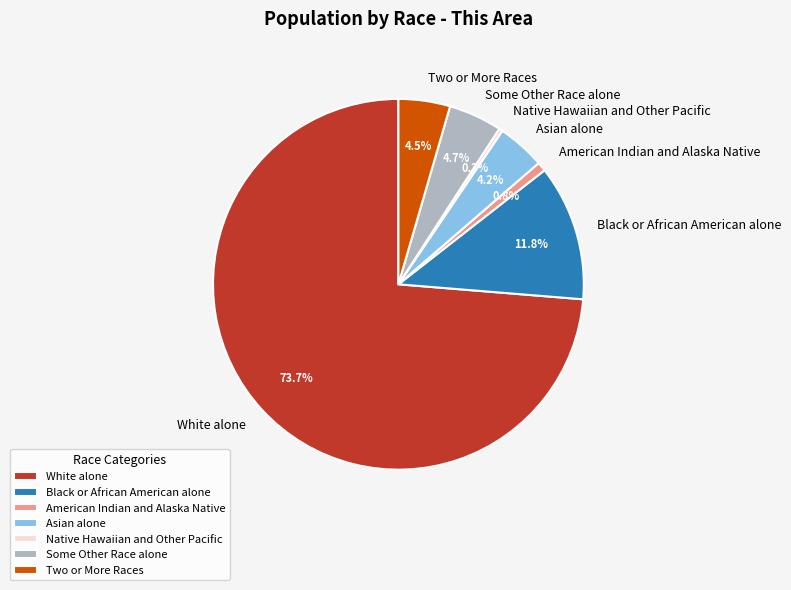

Combined, do American Indian and Alaska Native and Native Hawaiian and Other Pacific account for over 50%?

No